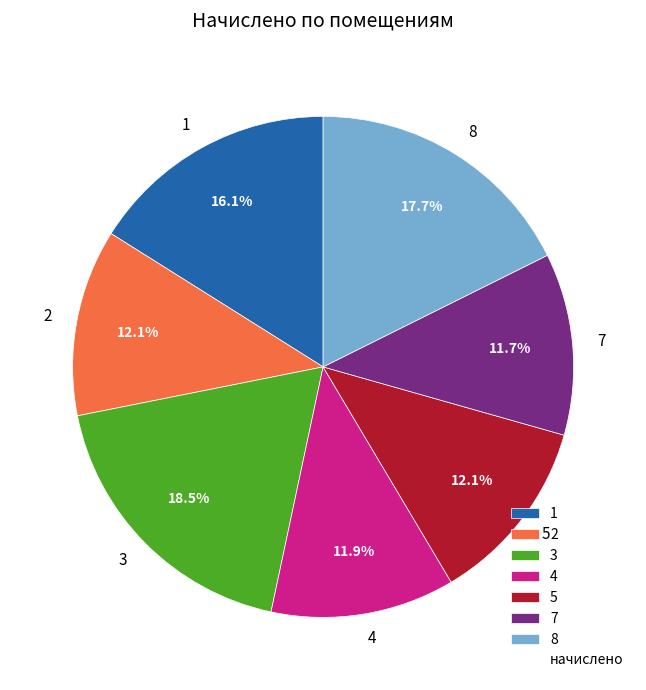

How many slices are in this pie chart?

7